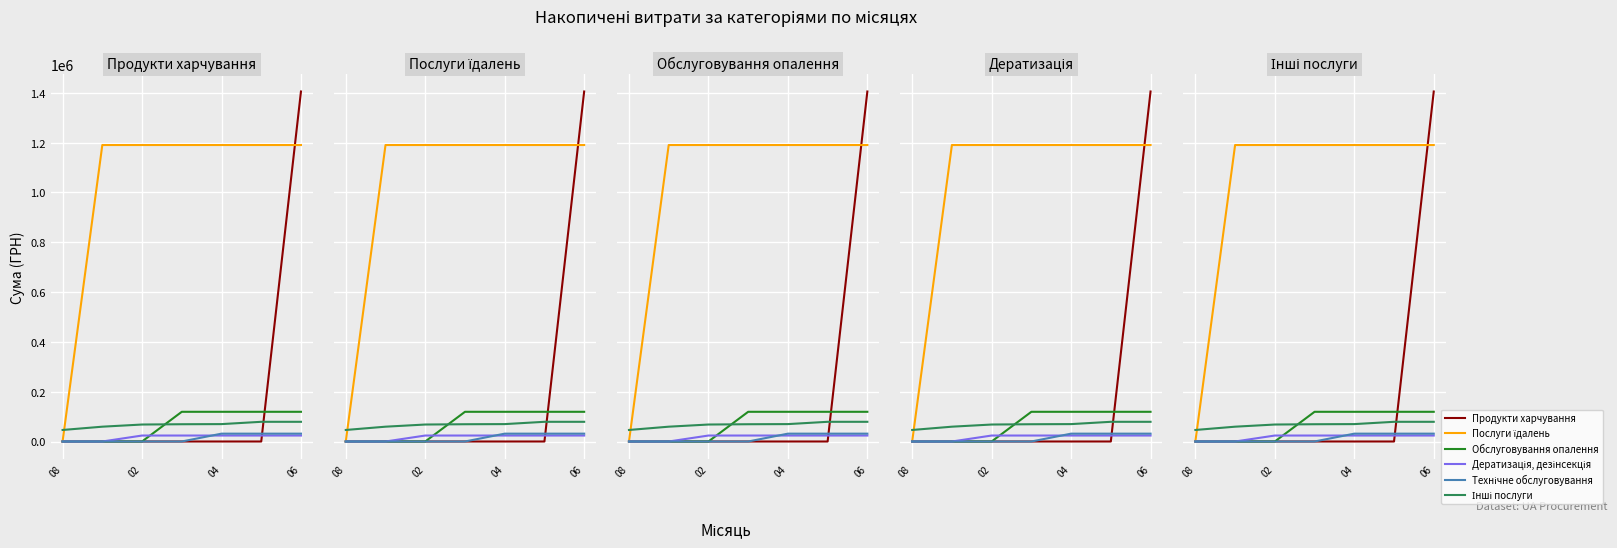

Which series has the widest spread of values?

Продукти харчування